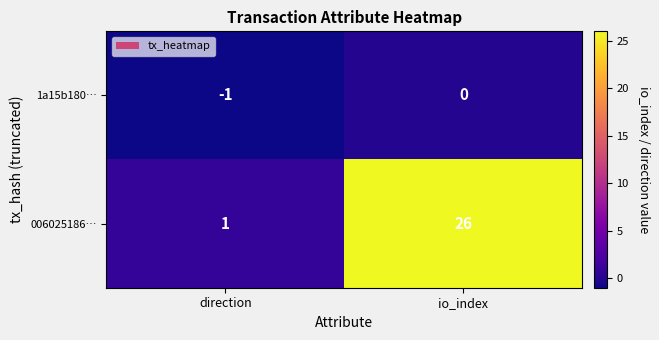

Which series has the largest range (max minus min)?

006025186…